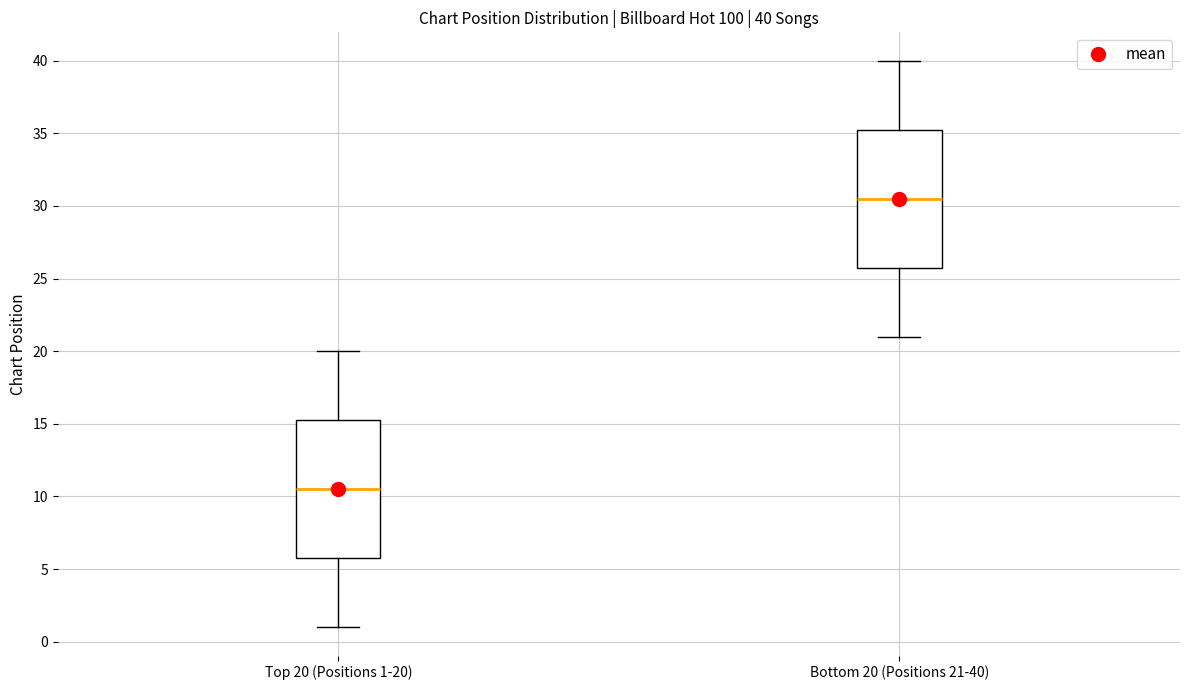

Which box has the lowest median line?

Top 20 (Positions 1-20)